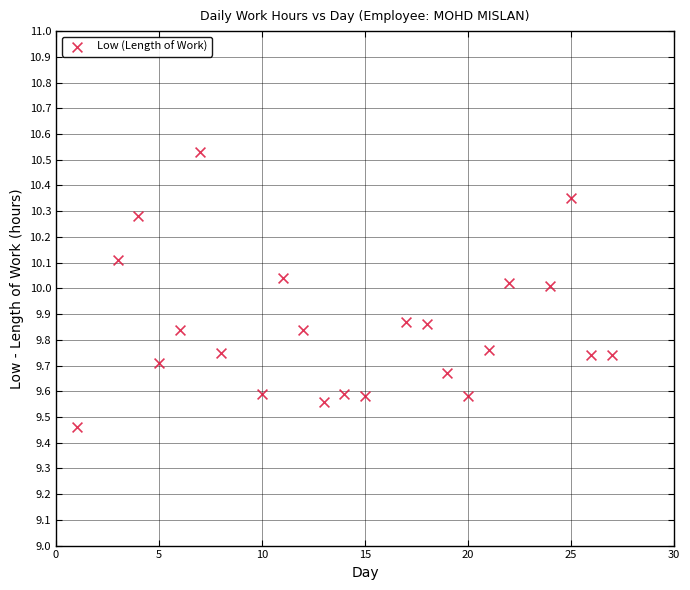

What is the range of Y values (max minus min)?

1.1